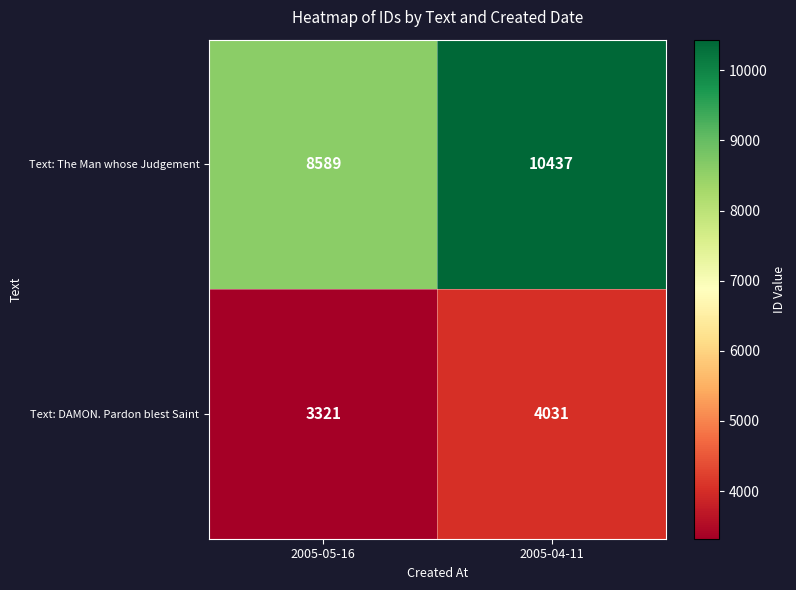

At which category does the chart reach its minimum across all series?

2005-05-16